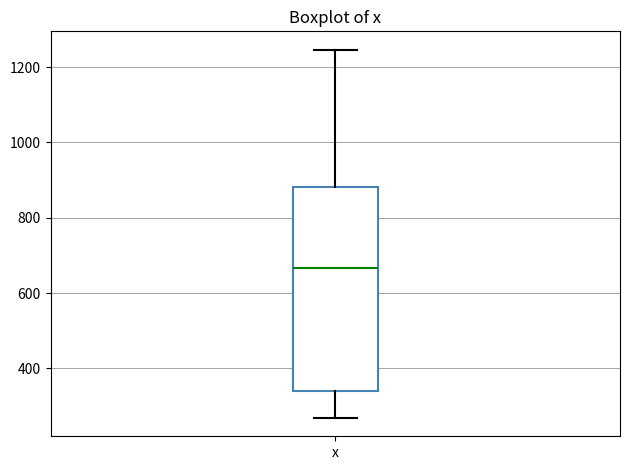

Read this box plot against the y-axis: the position of the median line, the range covered by the box, and the ends of both whiskers. The values are not printed on the chart, so give them approximately, as read against the axis.

median 660, box 340 to 880, whiskers 260 to 1240